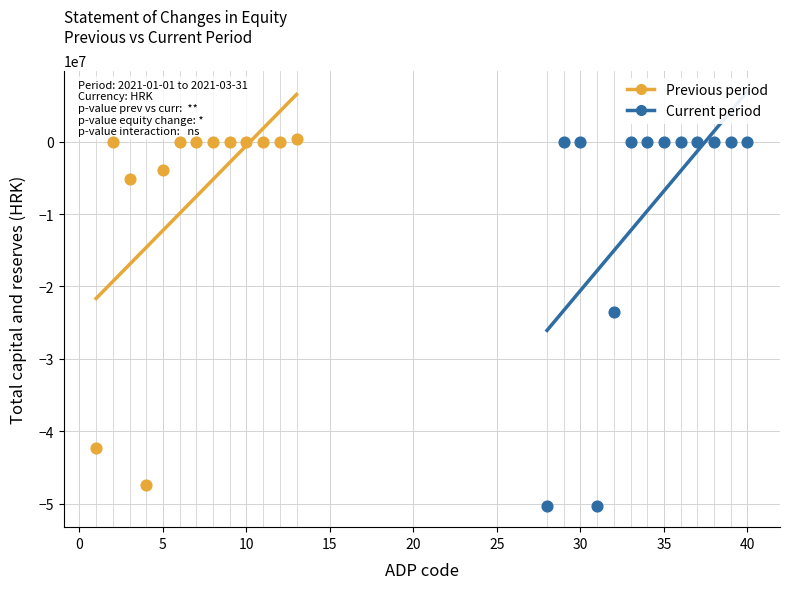

Which series has the widest spread of Y values?

Current period